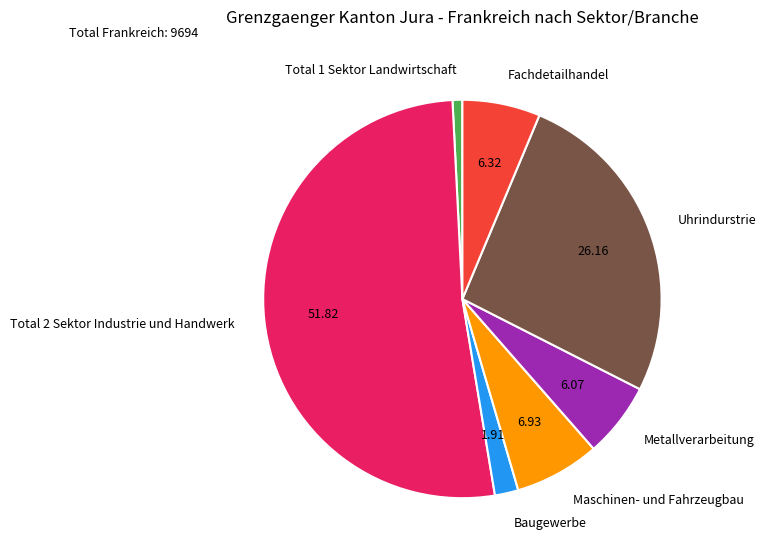

Is the sum of Total 2 Sektor Industrie und Handwerk and Total 1 Sektor Landwirtschaft greater than half?

Yes